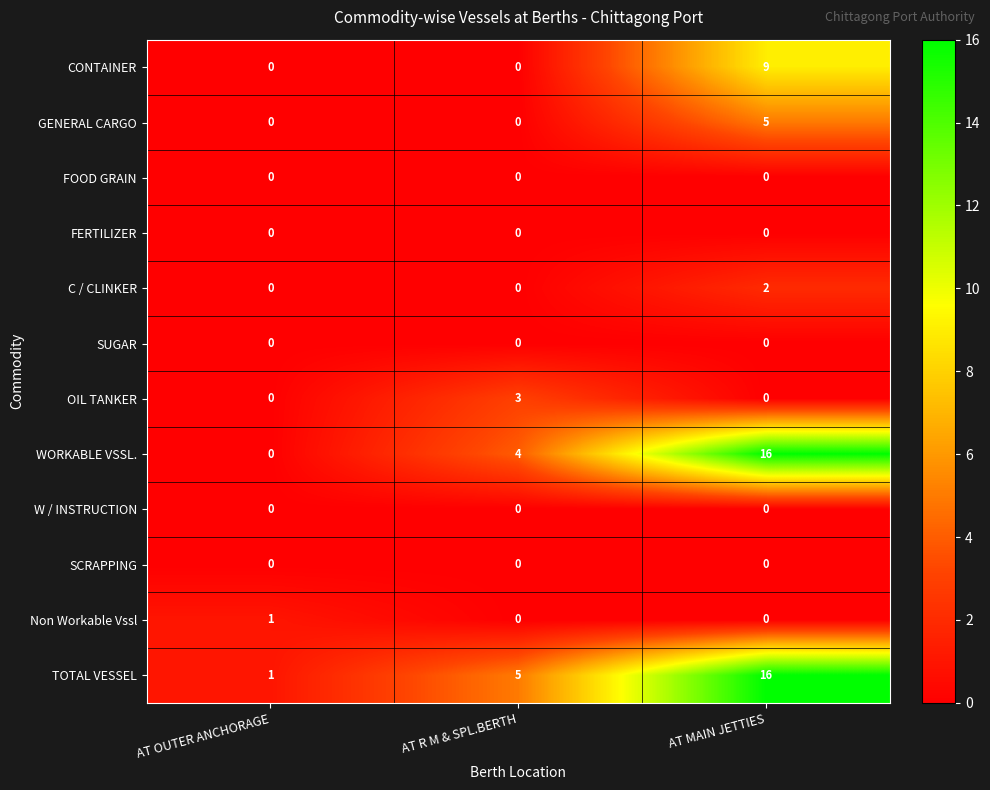

The WORKABLE VSSL. series shows 7 at AT OUTER ANCHORAGE. True or false?

False